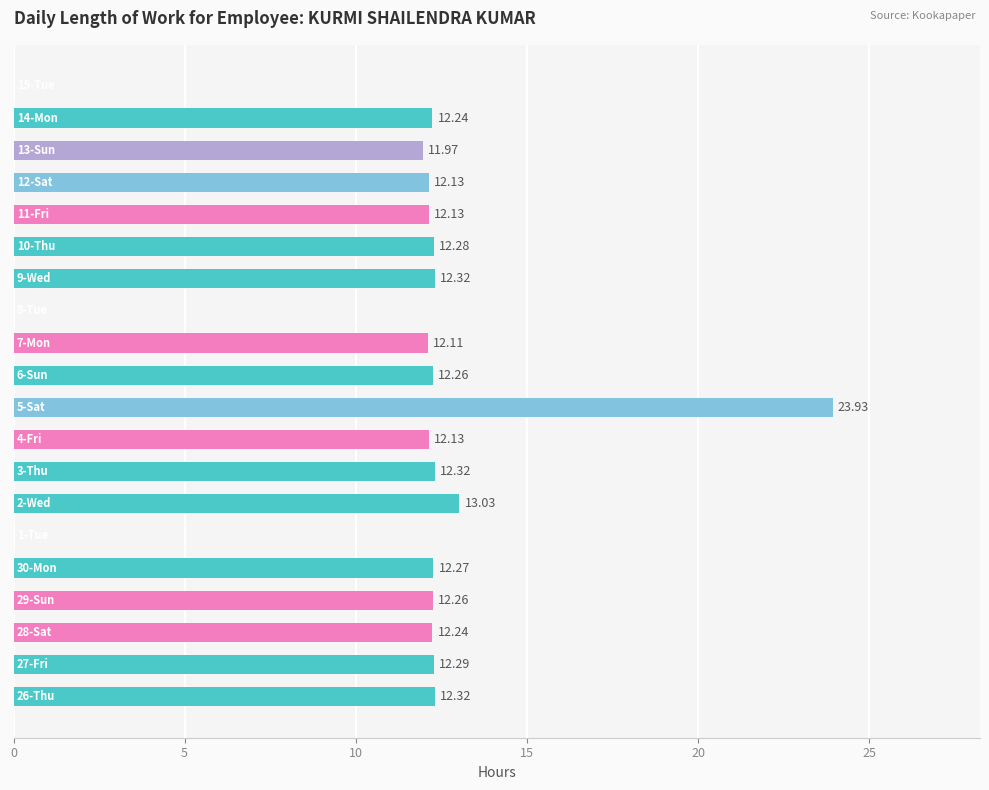

What is the sum of all values?

220.2